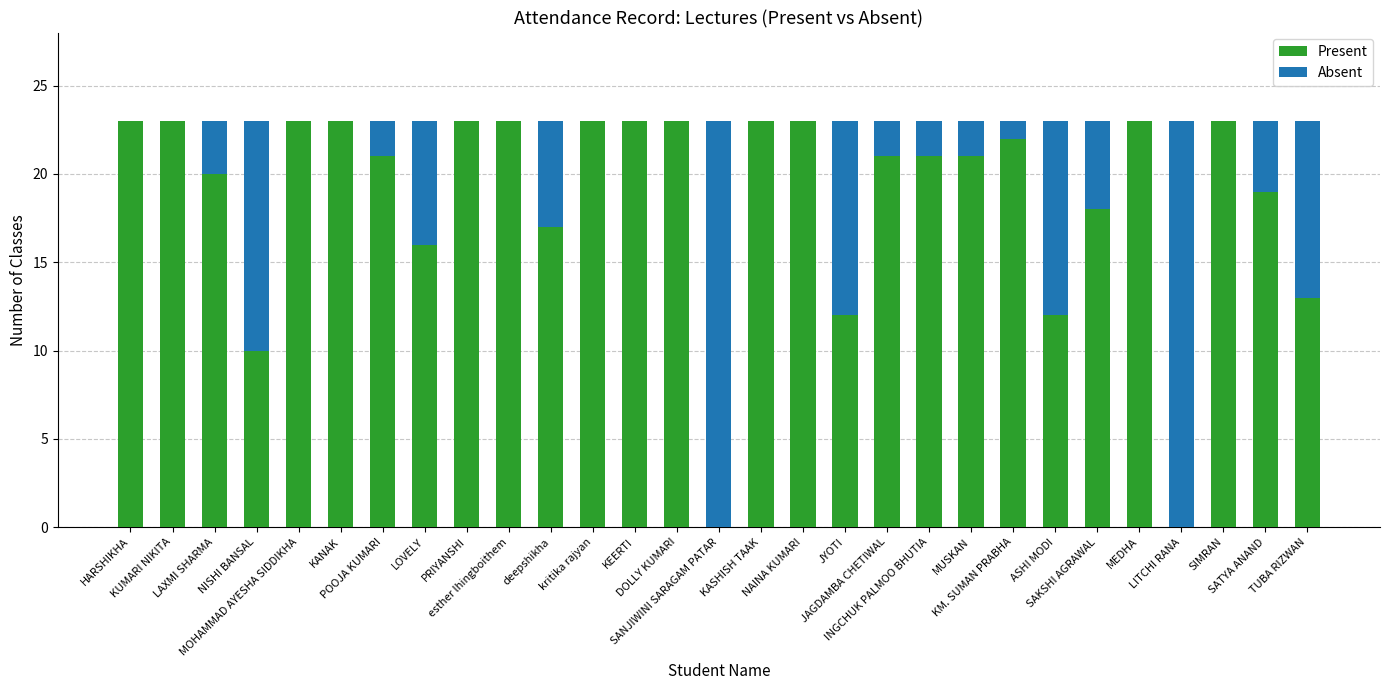

What is the maximum value for Present?

23